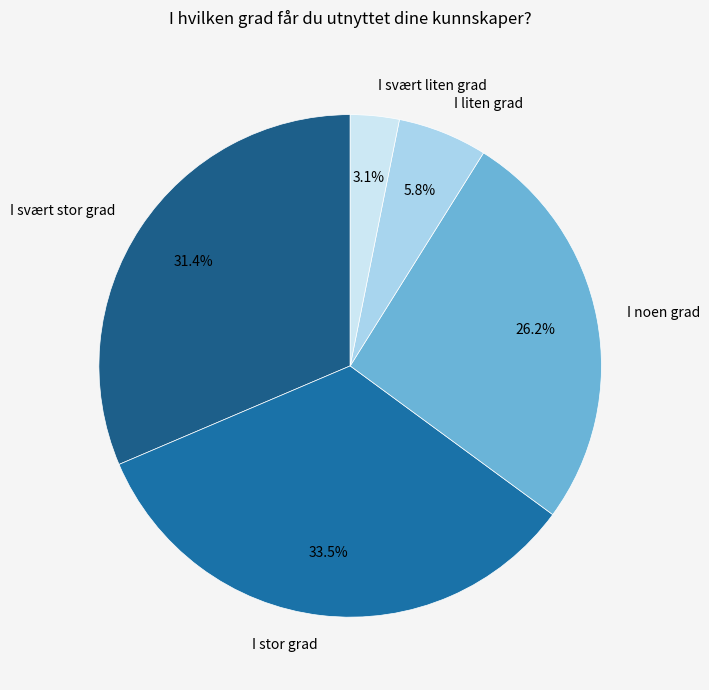

Is there any slice that represents more than half of the pie?

No